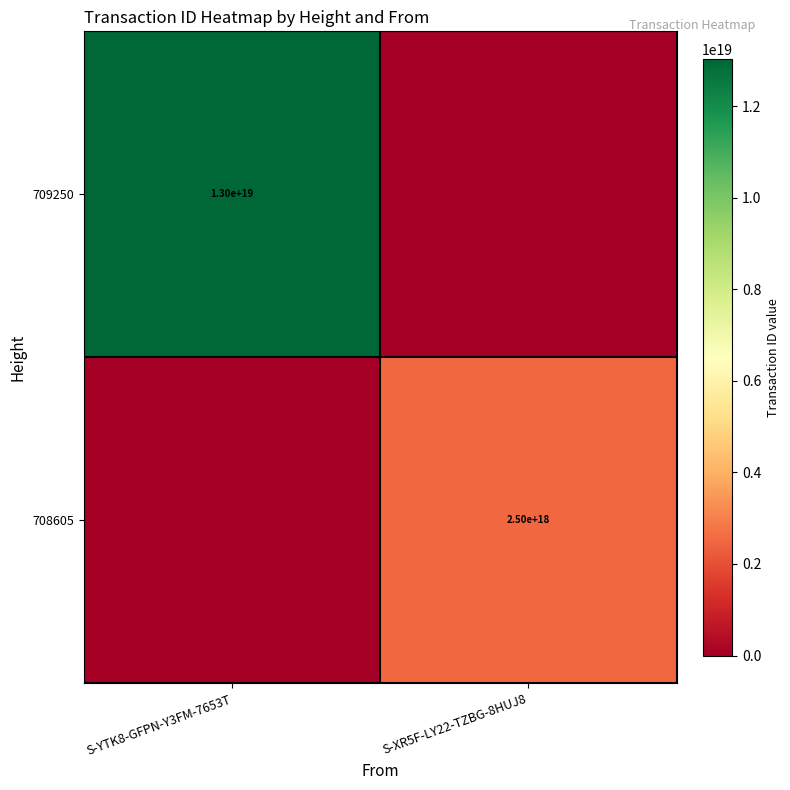

The 709250 series shows 22203673298184835072 at S-YTK8-GFPN-Y3FM-7653T. True or false?

False